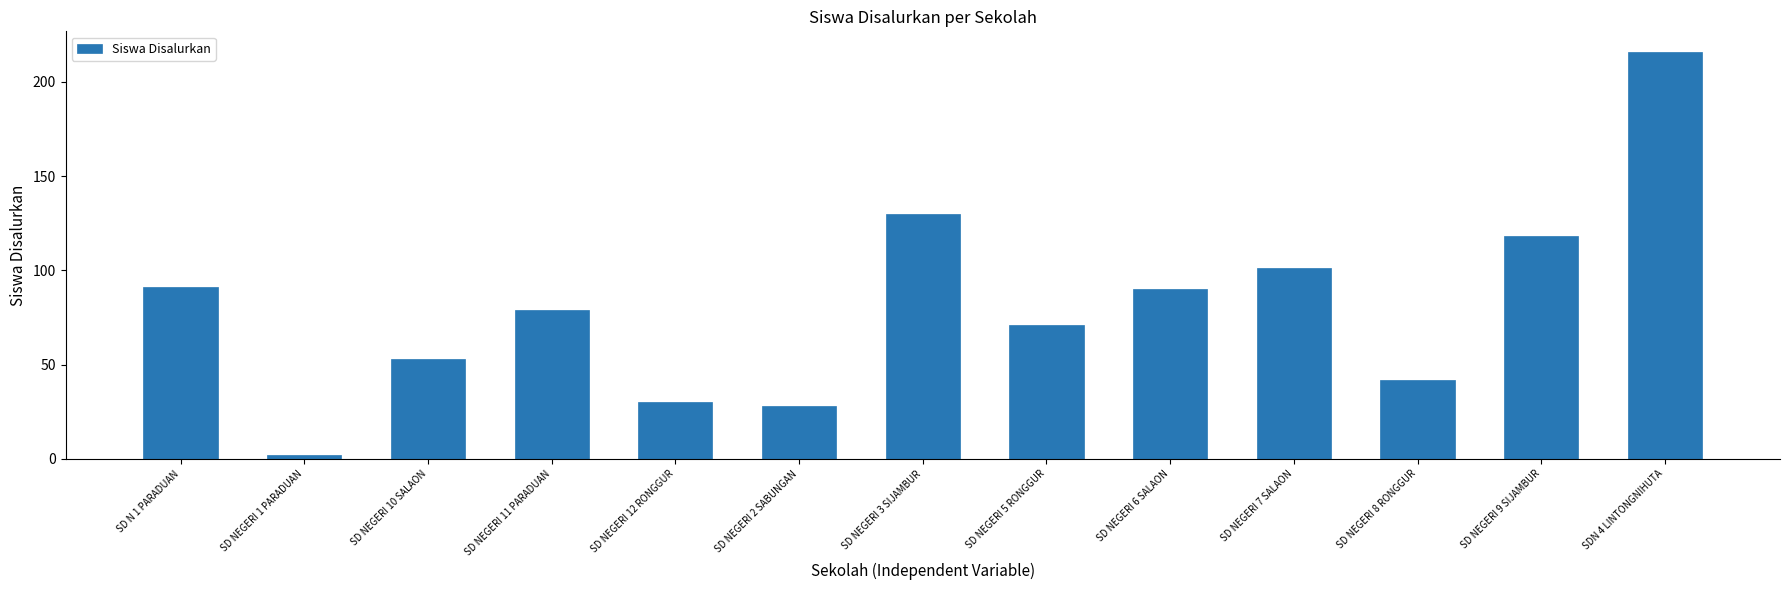

What is the average value?

81